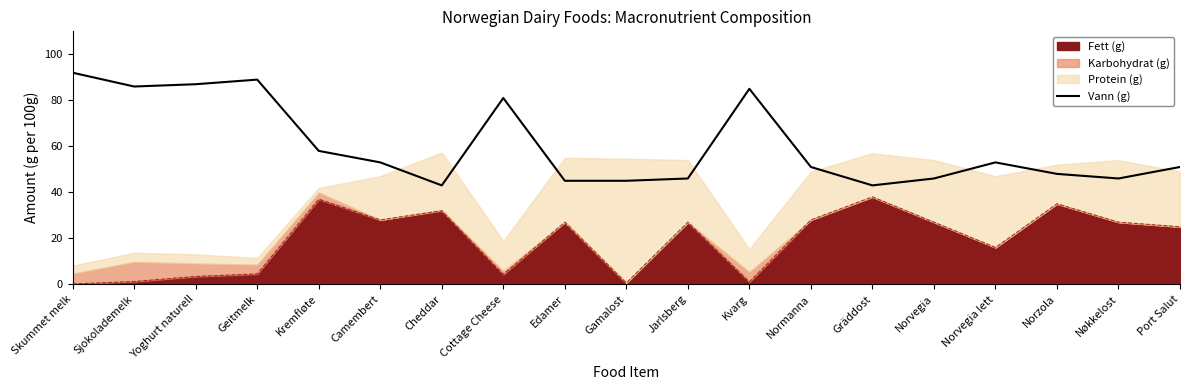

What is the difference between the maximum and minimum values?

49